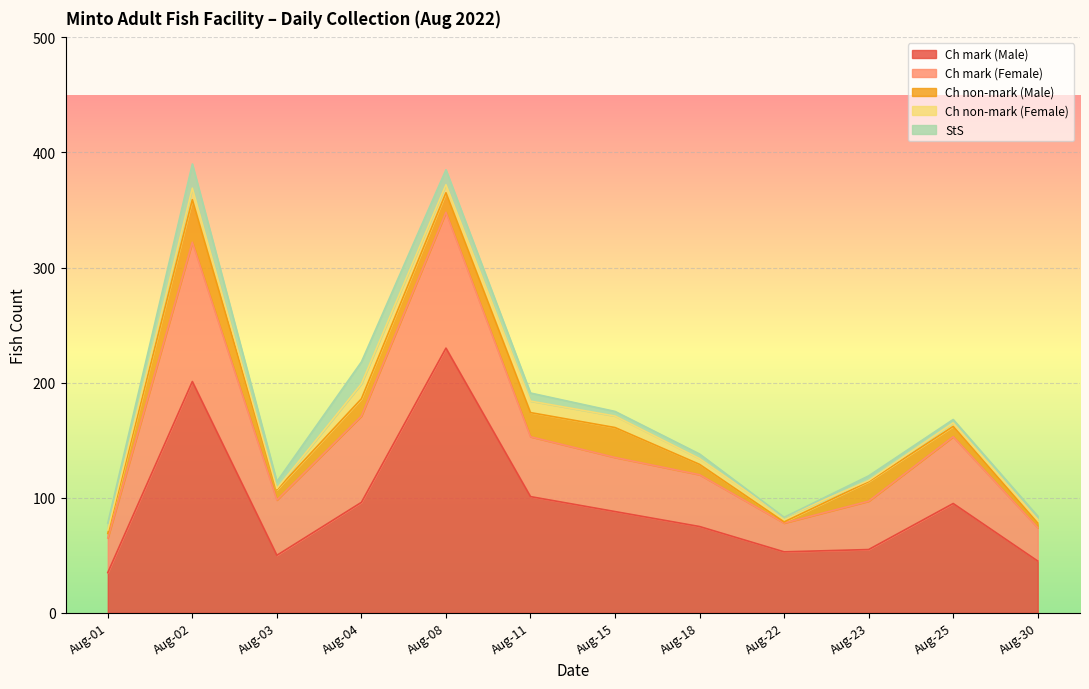

At which category does Ch mark (Male) reach its first local peak?

Aug-02